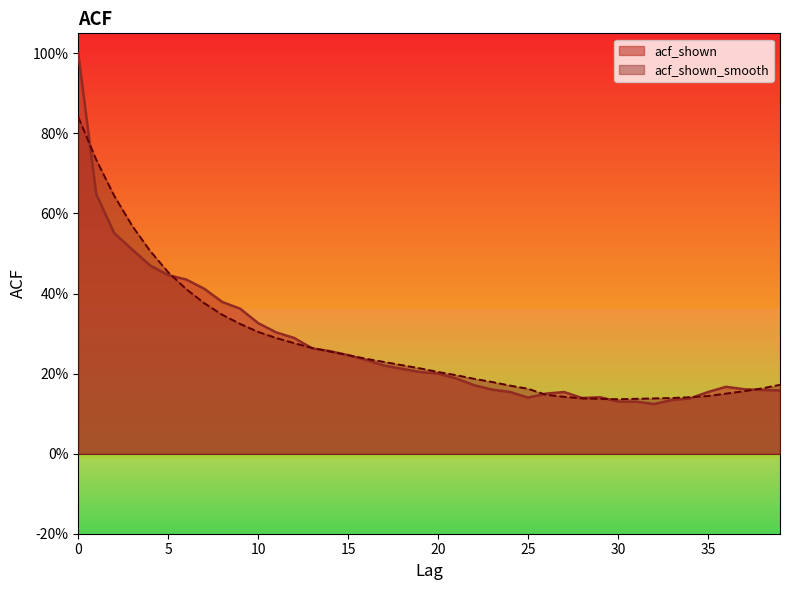

The acf_shown_smooth series shows 0.3 at 9. True or false?

True